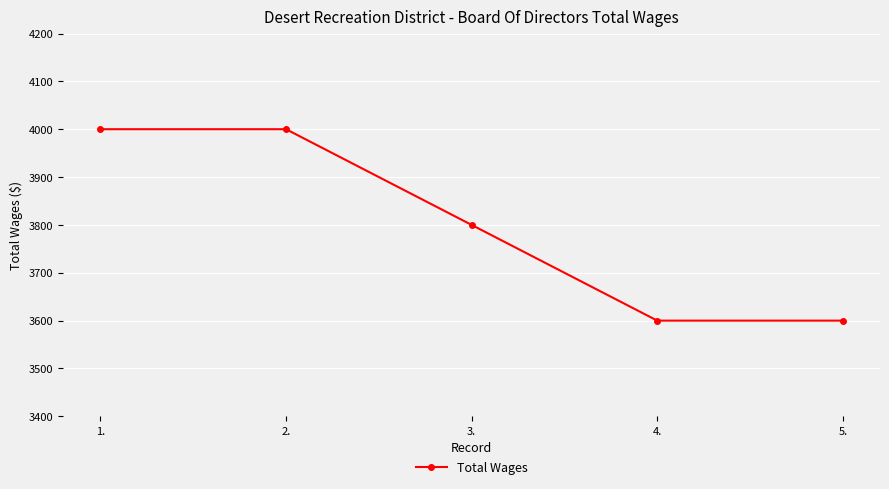

What is the difference between the values at 1. and 3.?

200